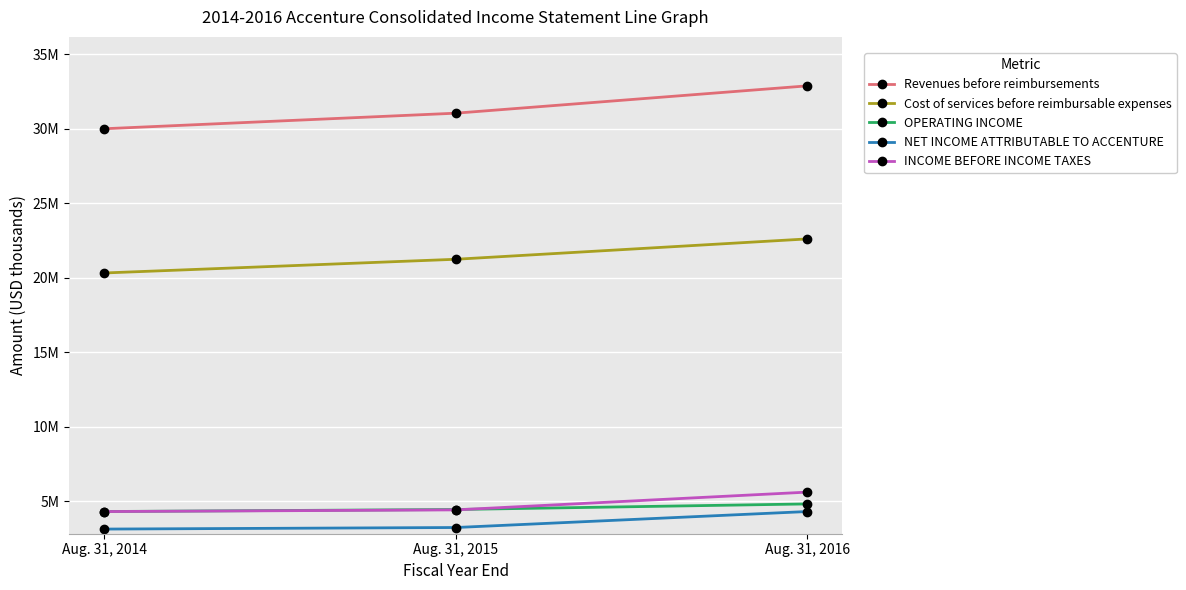

Where is NET INCOME ATTRIBUTABLE TO ACCENTURE nearest to the value 3710891?

Aug. 31, 2015